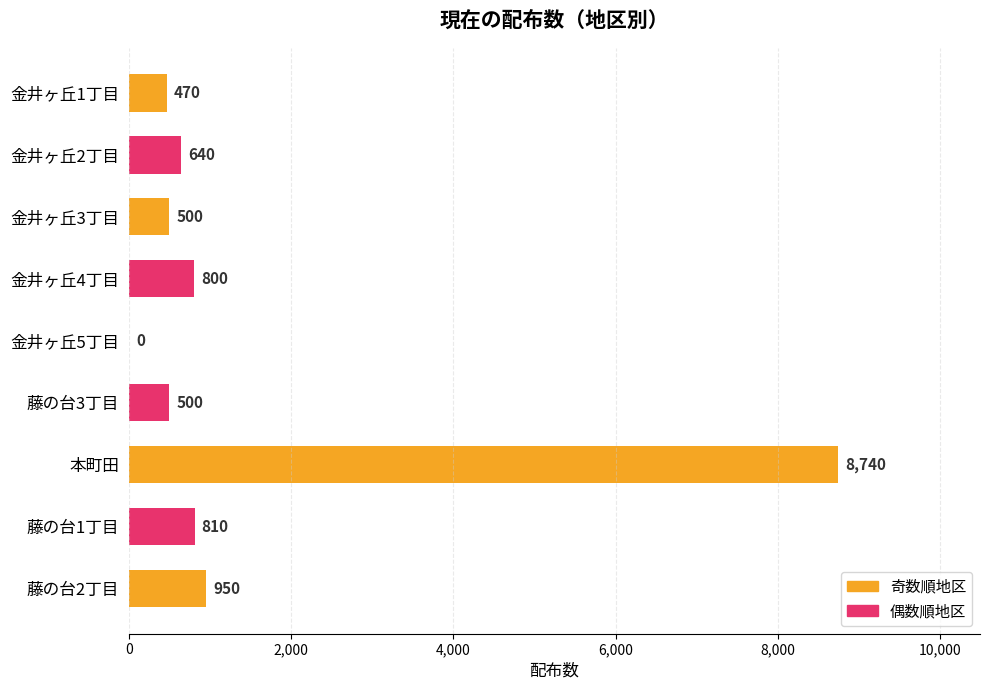

The chart shows a value of 500 at 藤の台3丁目. True or false?

True